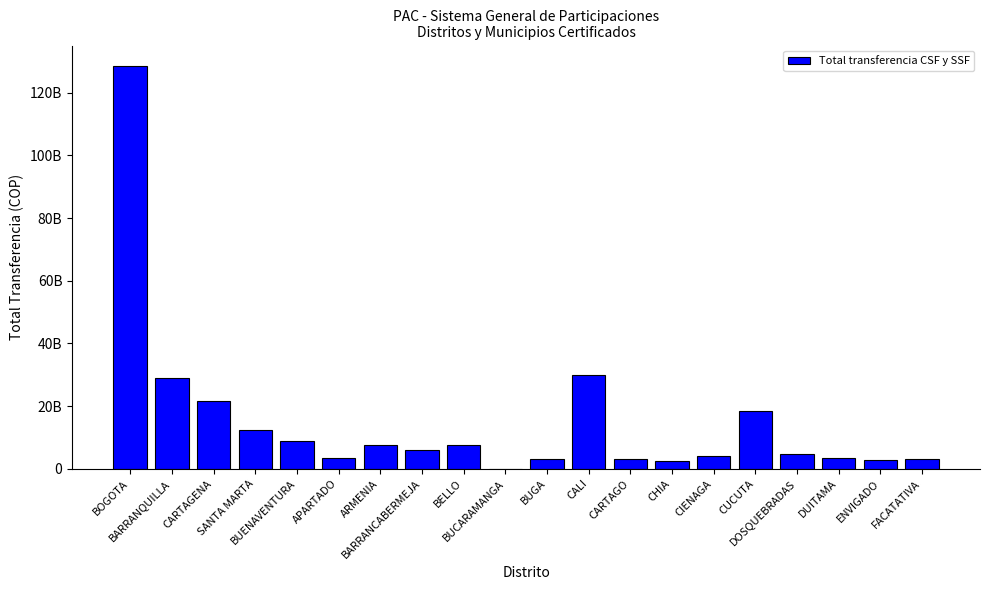

Are the bars horizontal?

No